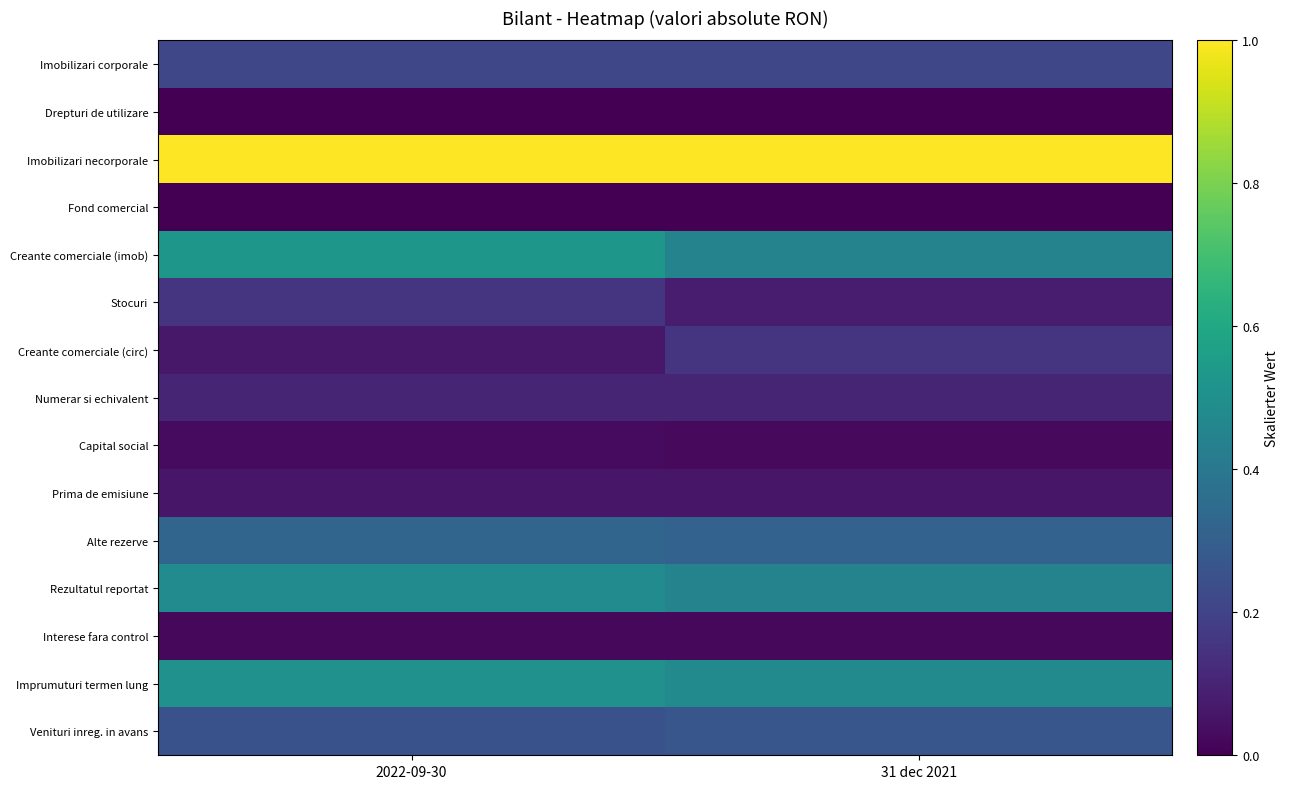

At which category is the sum across all series the highest?

2022-09-30